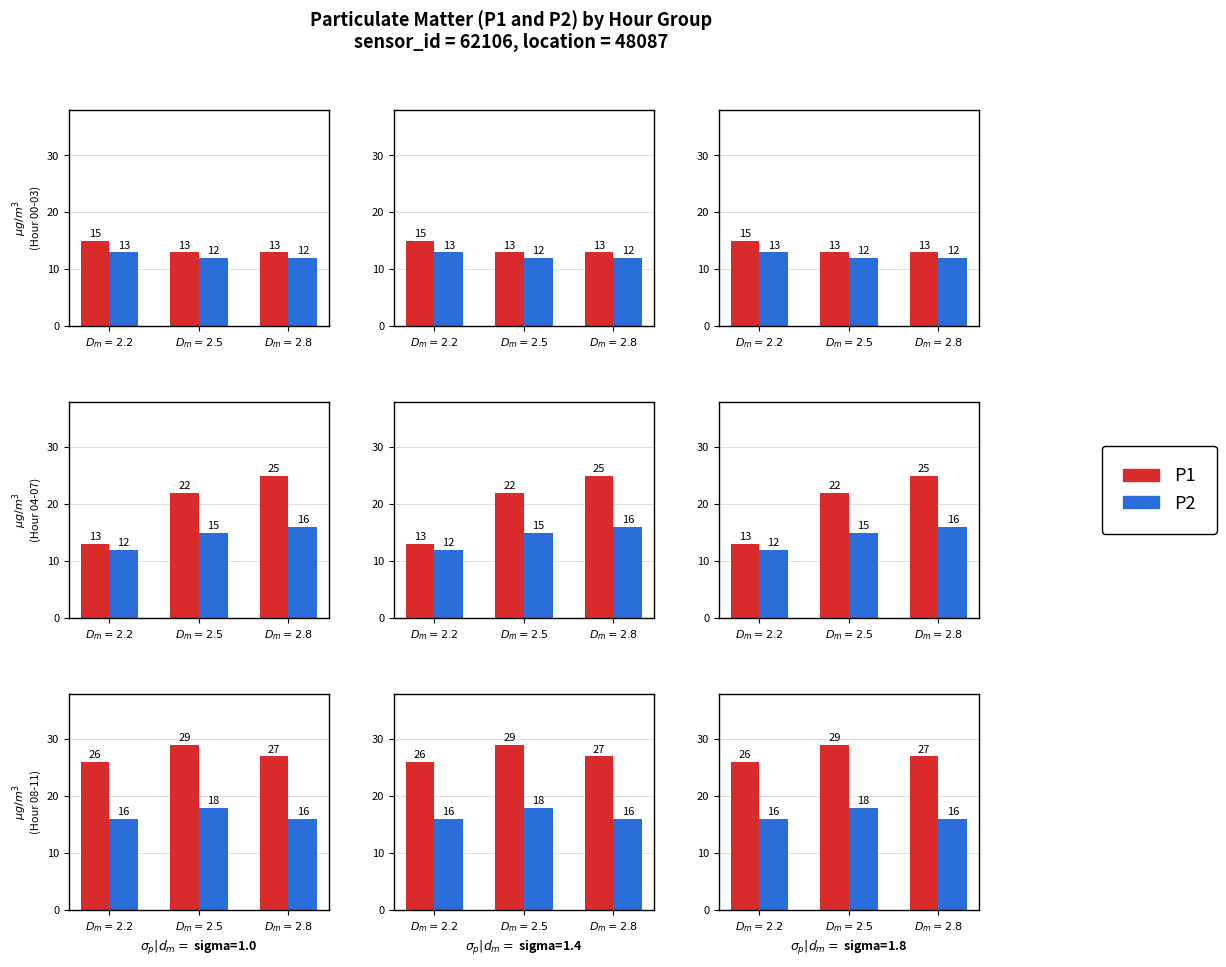

The P2 series shows 18 at $D_m=2.5$. True or false?

True